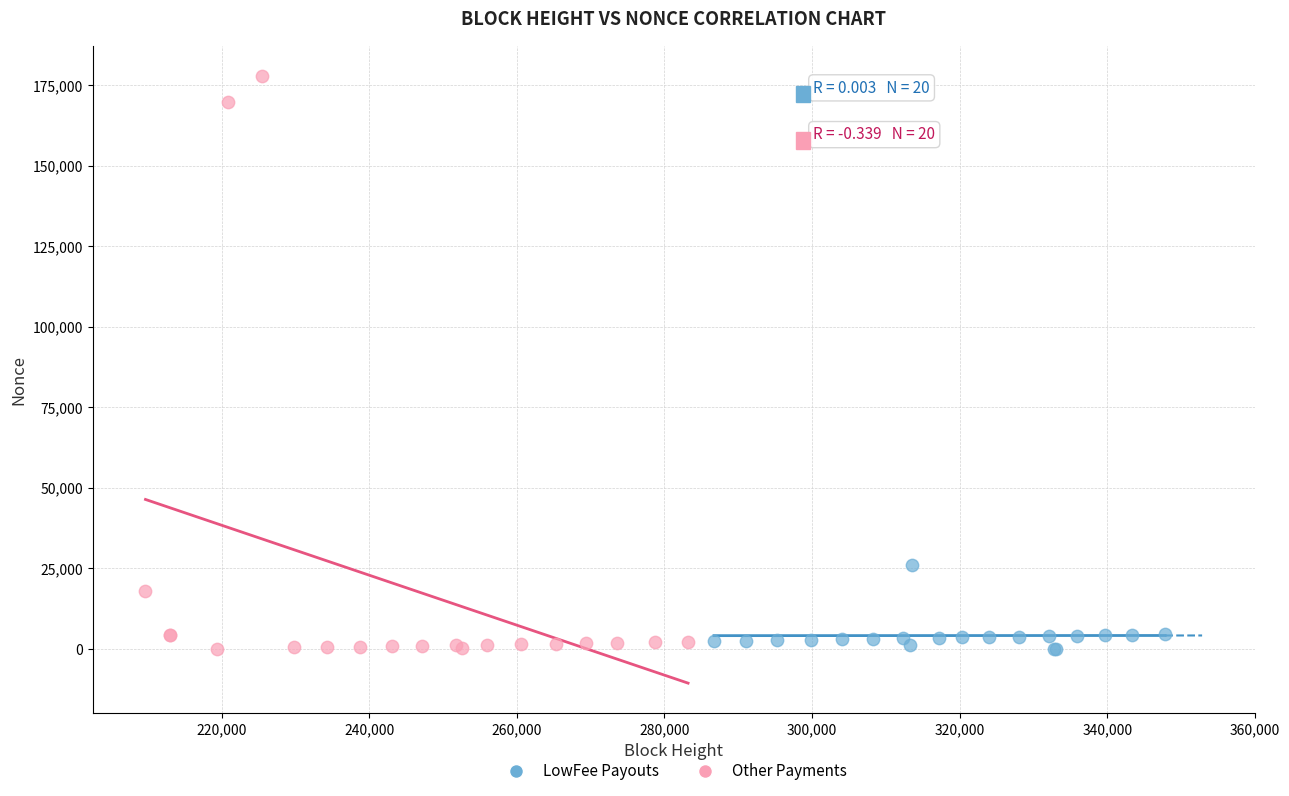

Which series has the largest Y range (max minus min)?

Other Payments